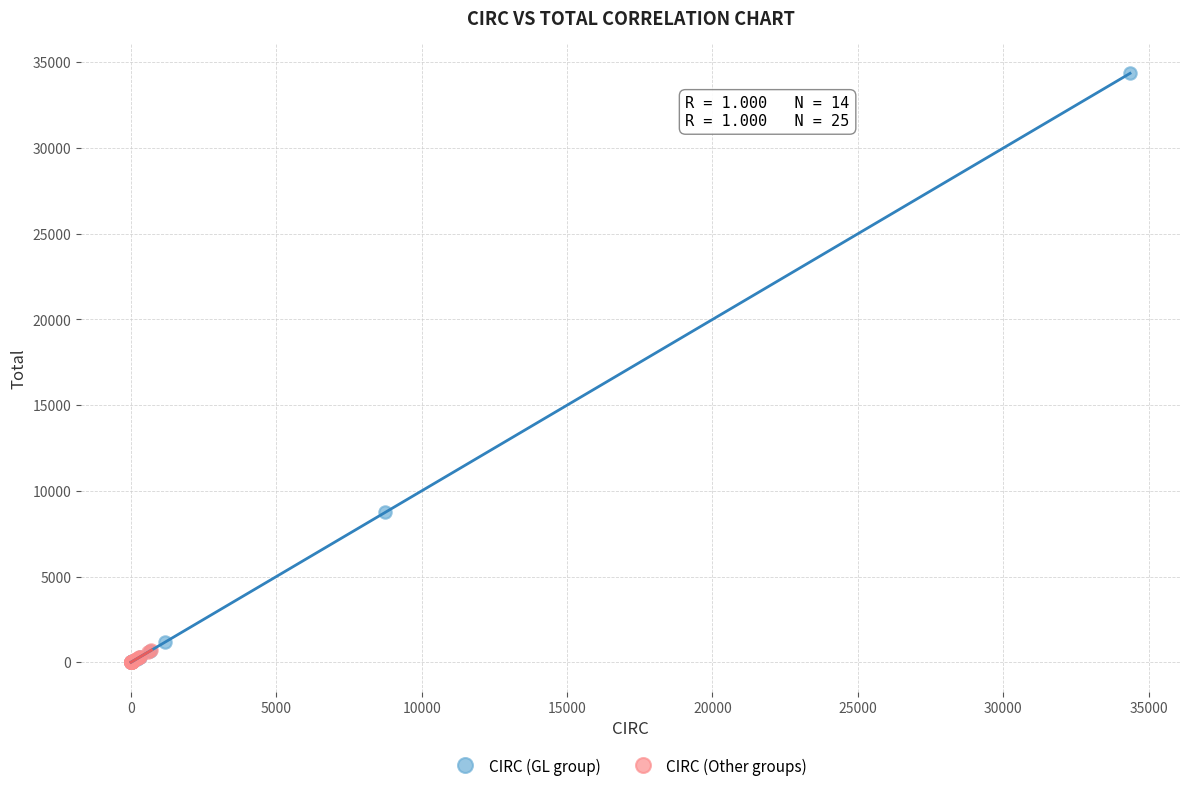

Which series has the largest Y range (max minus min)?

CIRC (GL group)